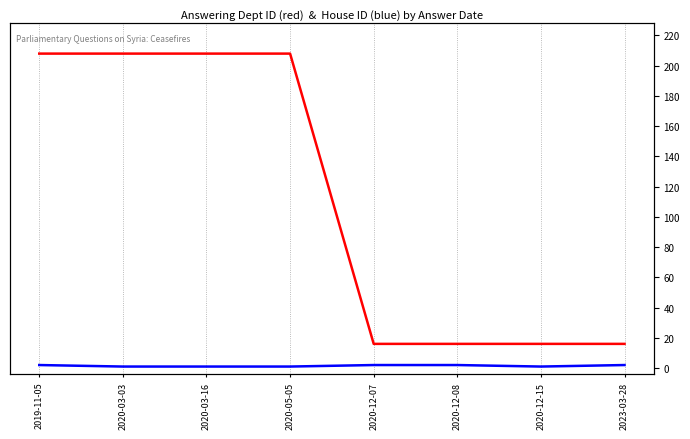

Is it true that answering dept id equals 16 at 2020-12-07?

True